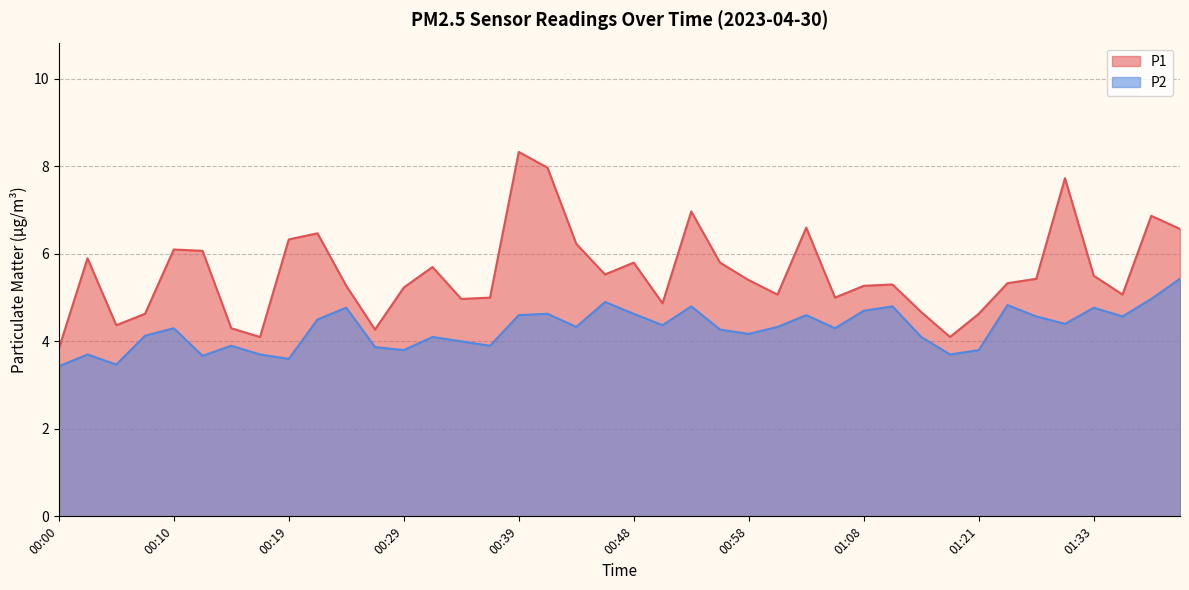

At how many categories does at least one series exceed 3?

40